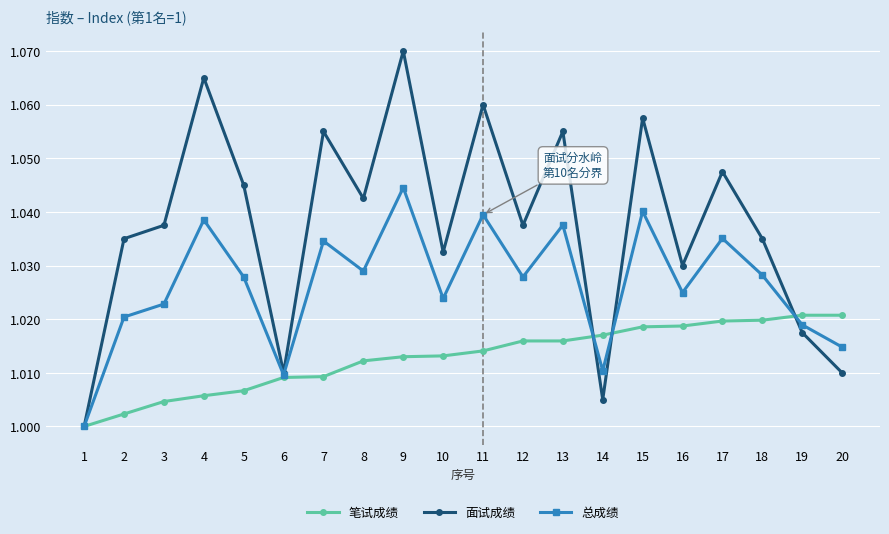

Is this an area chart (filled region under the line)?

No